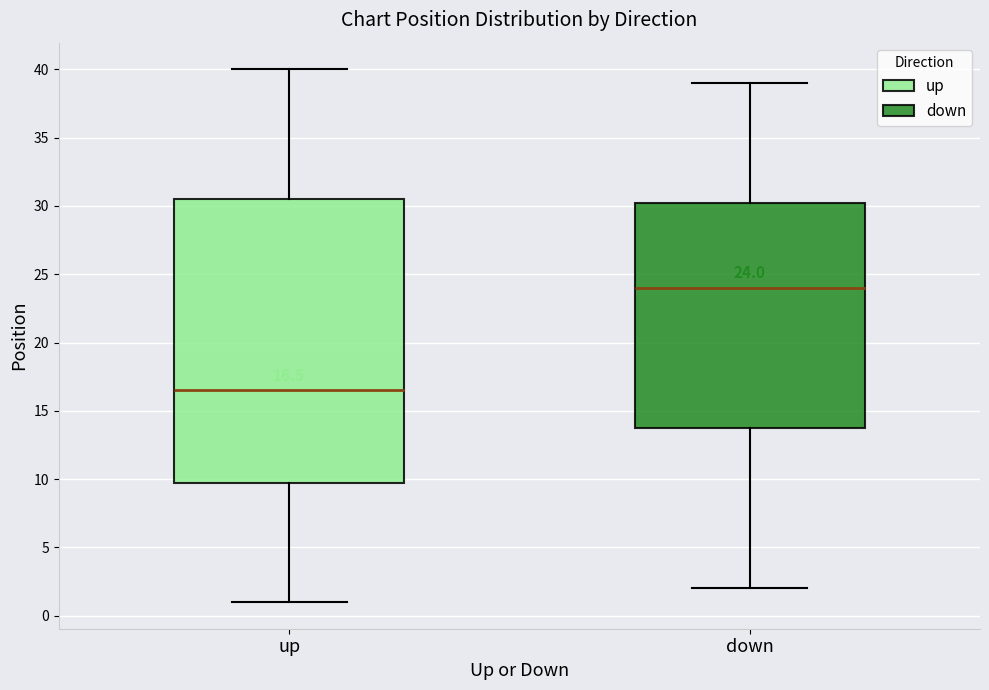

Which box has the highest median line?

down